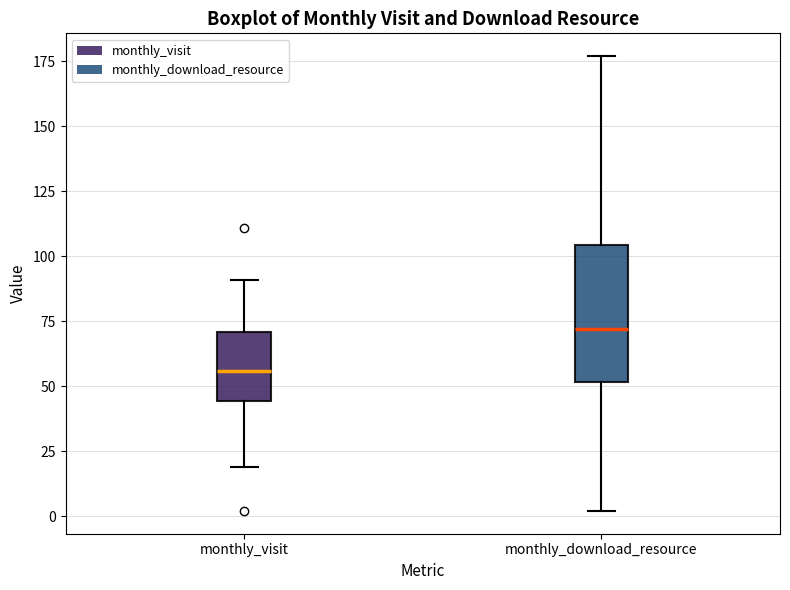

Which box's median line is the highest?

monthly_download_resource